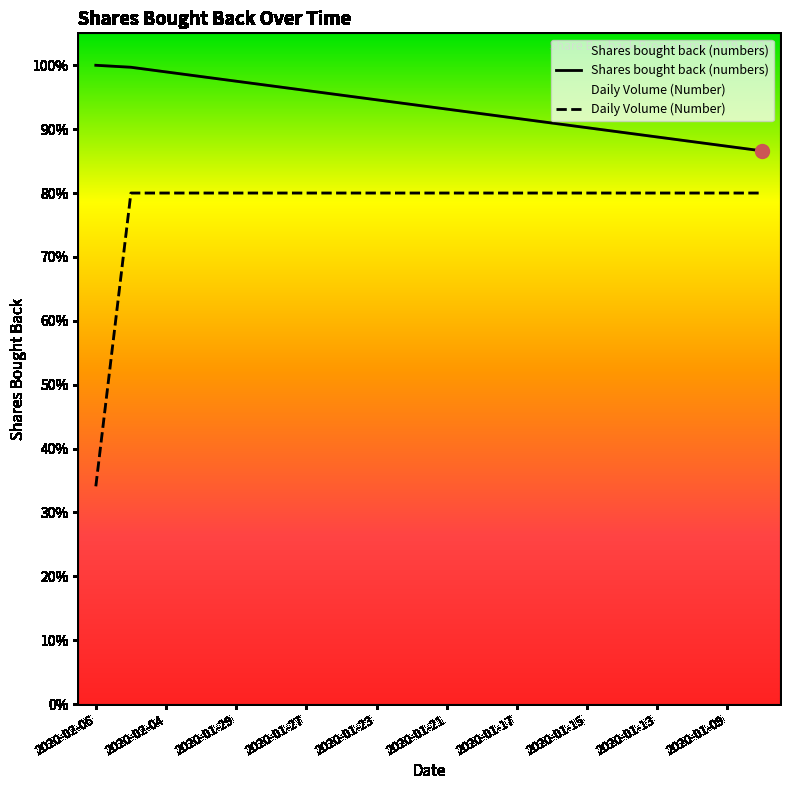

What is the approximate value of Shares bought back (numbers) at 2020-01-29?

313158.0